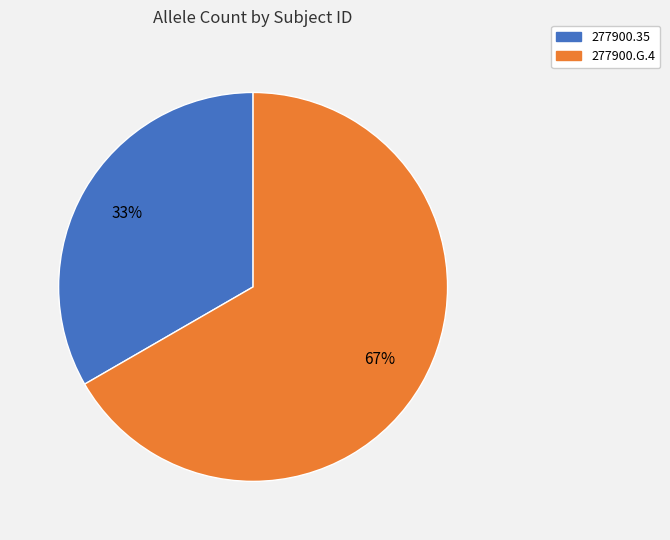

What is the smallest slice in the pie chart?

277900.35